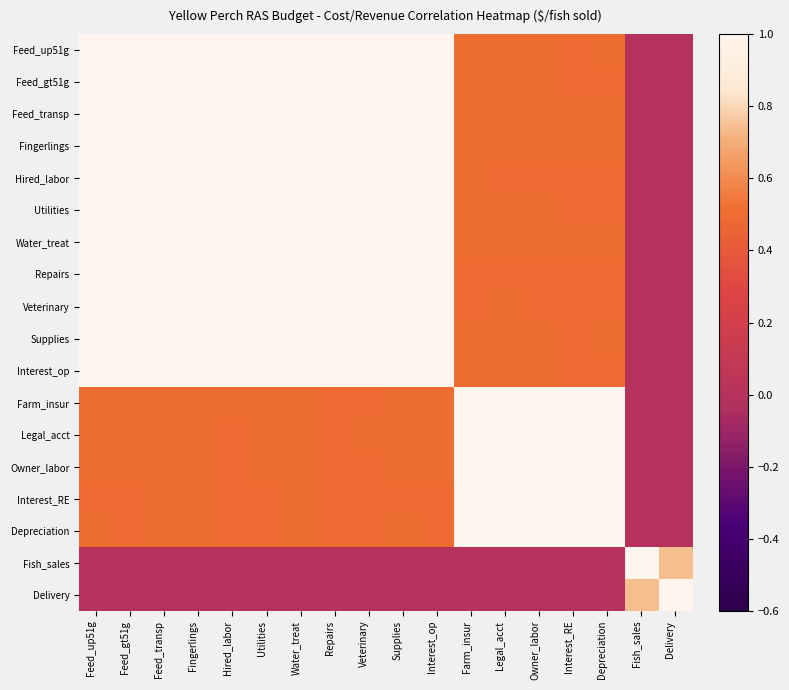

How many categories are shown in the chart?

18